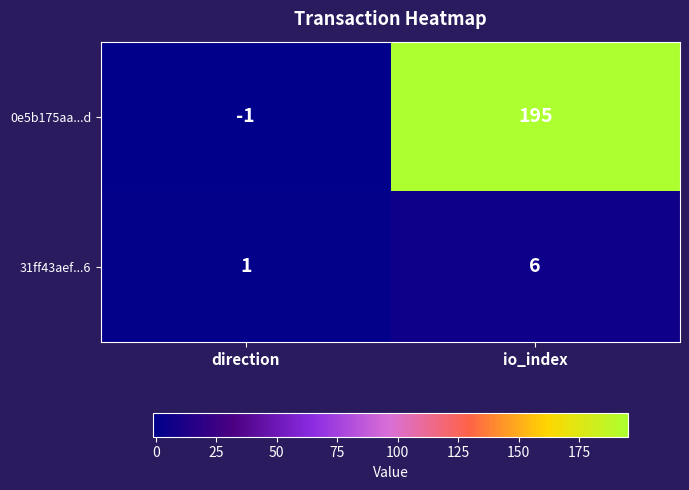

Which series changed the most between direction and io_index?

0e5b175aa...d